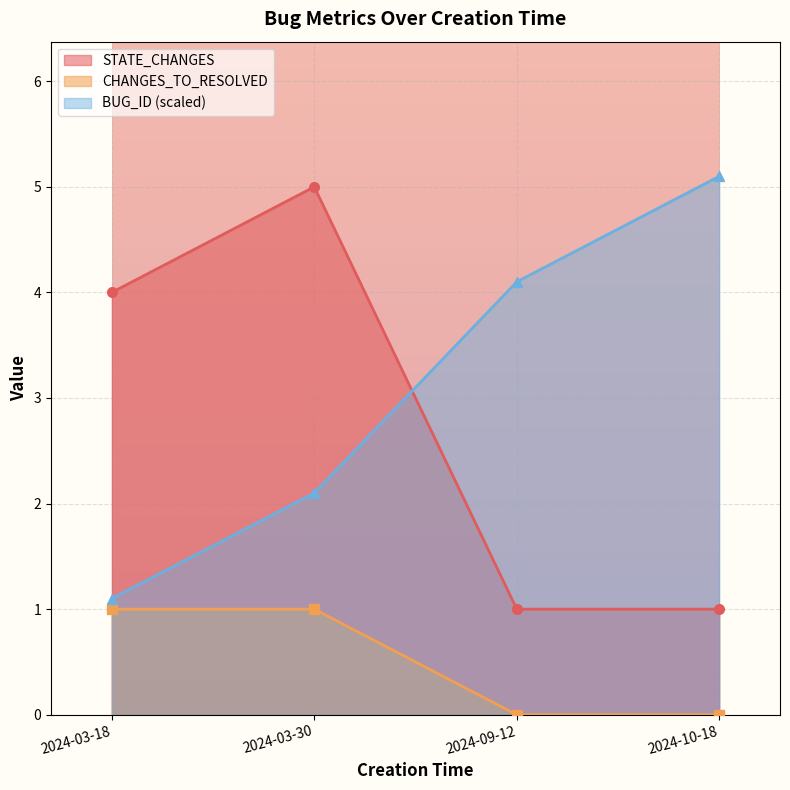

True or false: STATE_CHANGES and CHANGES_TO_RESOLVED cross at least once.

False